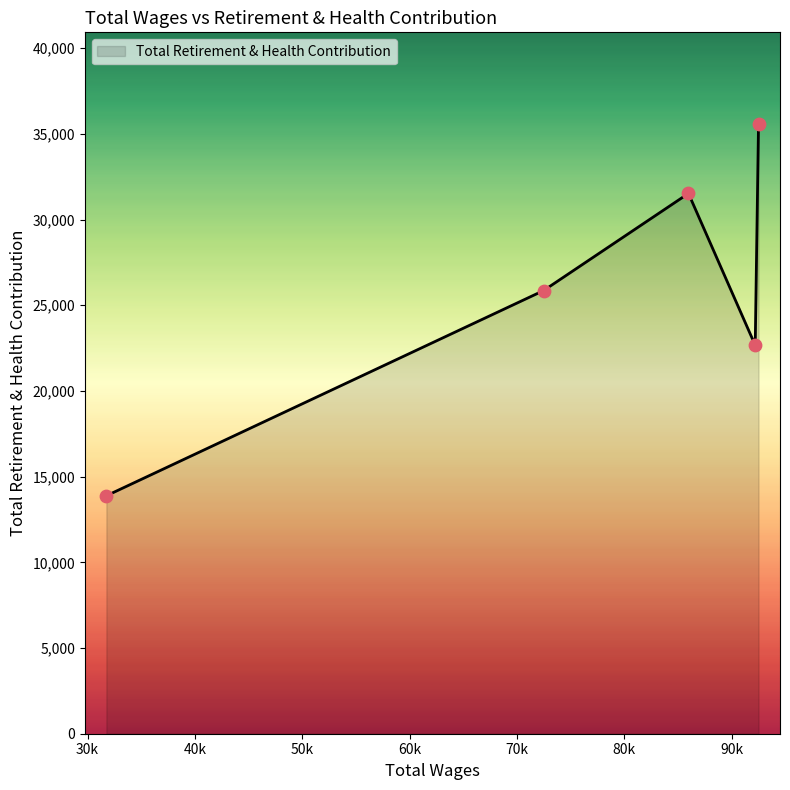

What is the average value?

25902.6